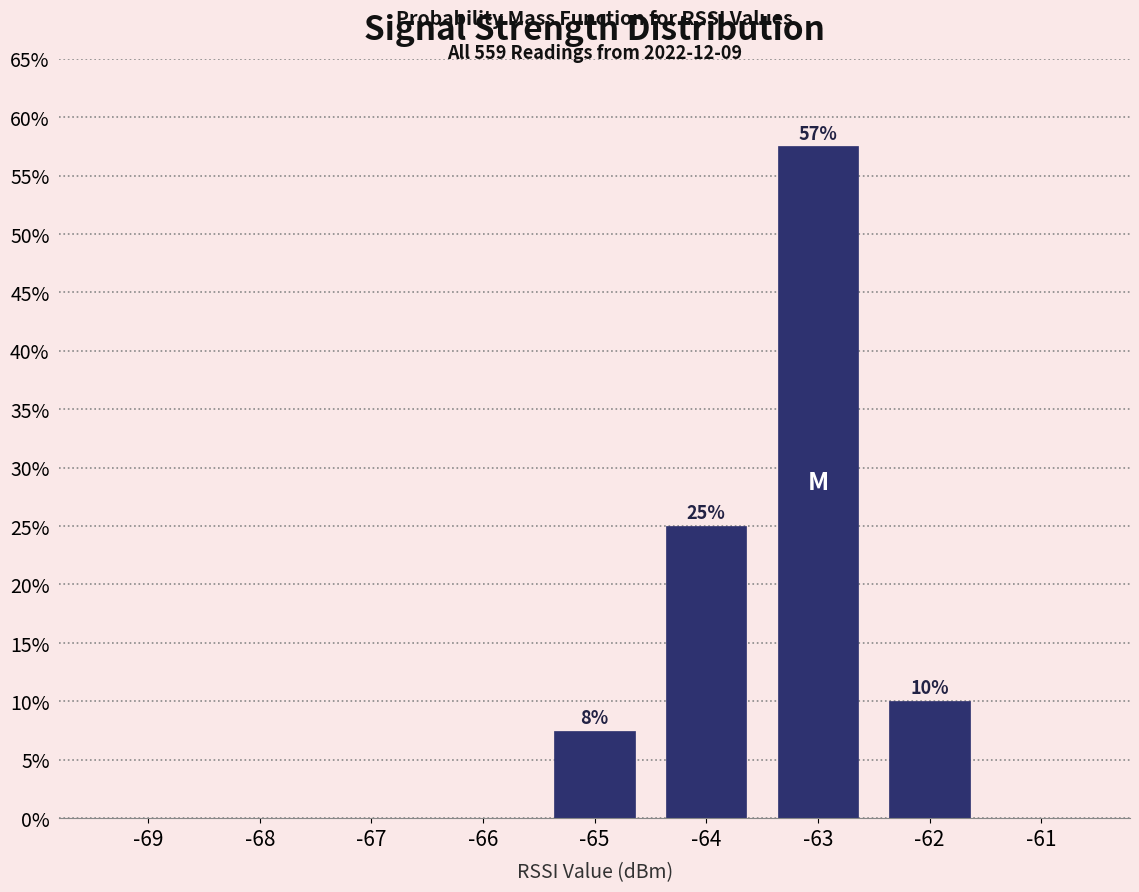

Reading left to right, list all the values displayed in this chart.

-69=0.0	-68=0.0	-67=0.0	-66=0.0	-65=7.5	-64=25.0	-63=57.5	-62=10.0	-61=0.0